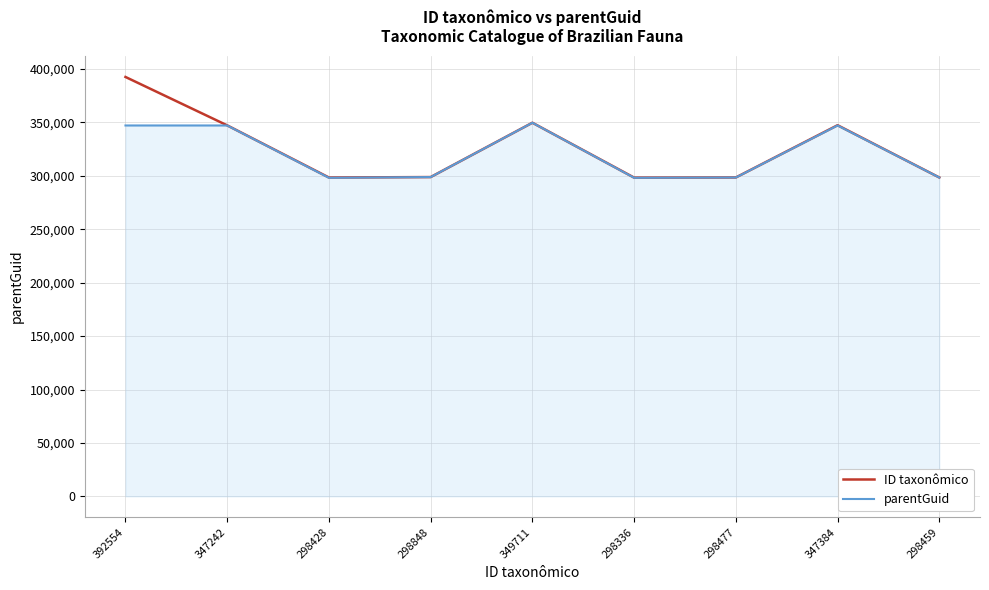

How many values in the parentGuid series are below 298844?

4